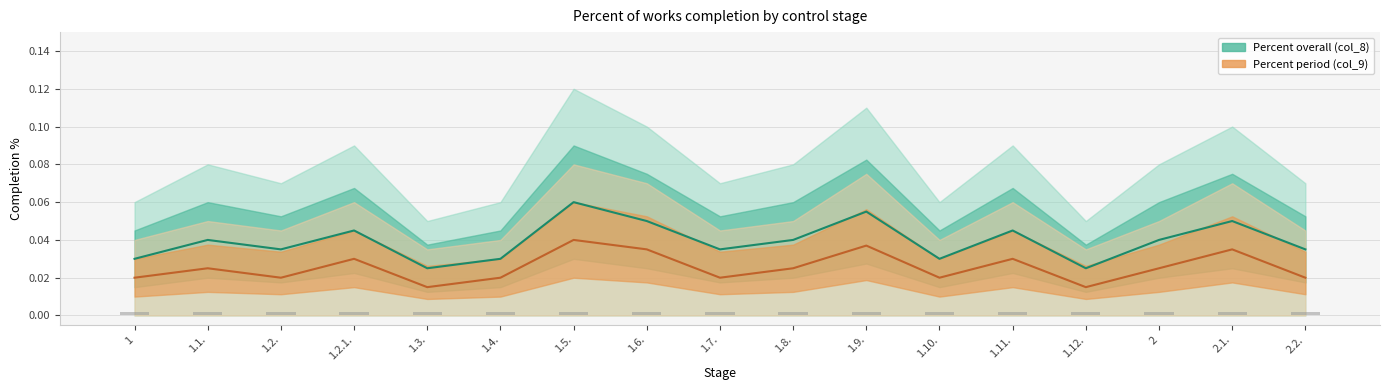

List the series in order of their peak value, highest first.

Percent overall (col_8), Percent period (col_9)